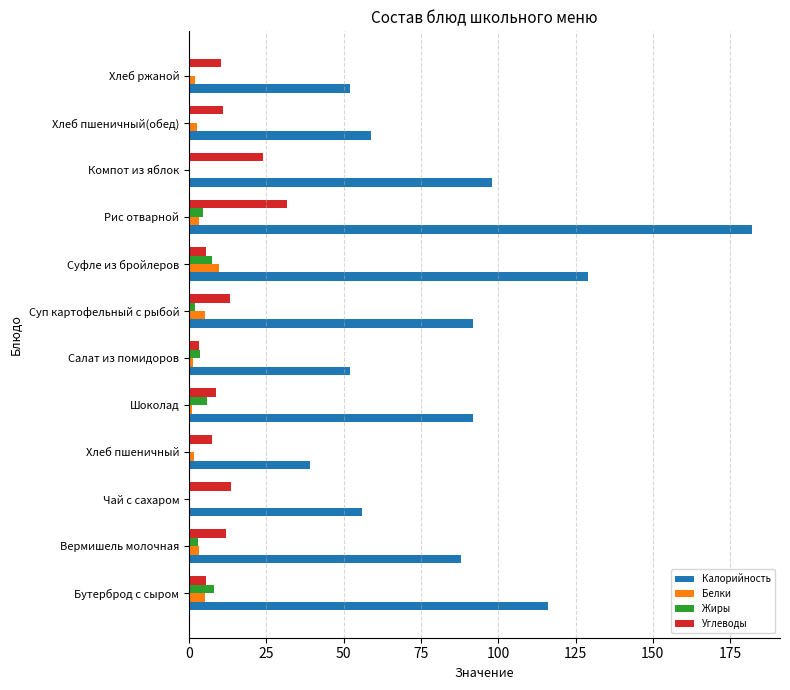

How many categories are shown in the chart?

12